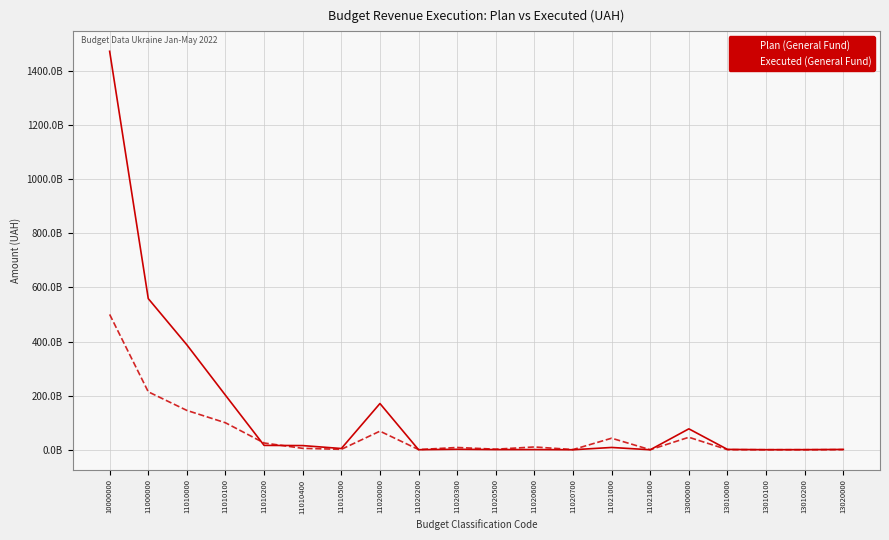

Does the chart have visible grid lines?

Yes